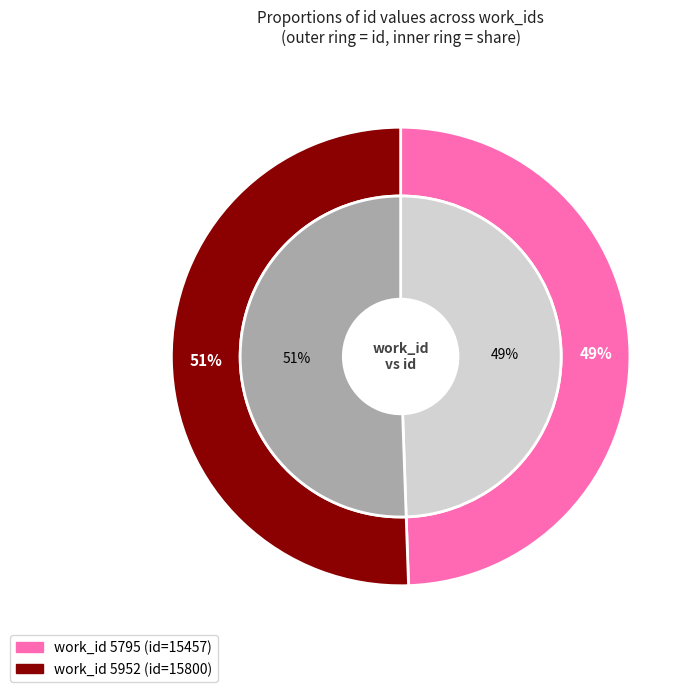

What portion of the pie excludes 5952?

49.5%